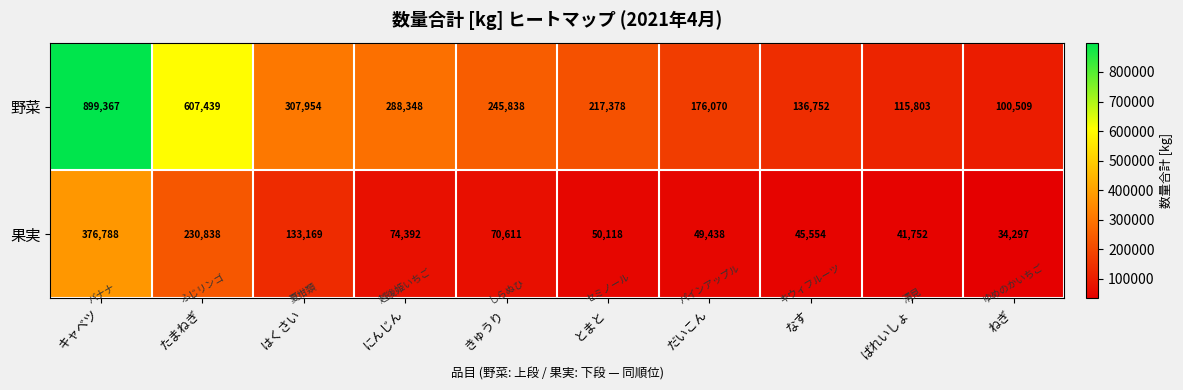

The 果実 series shows 45909 at きゅうり. True or false?

False